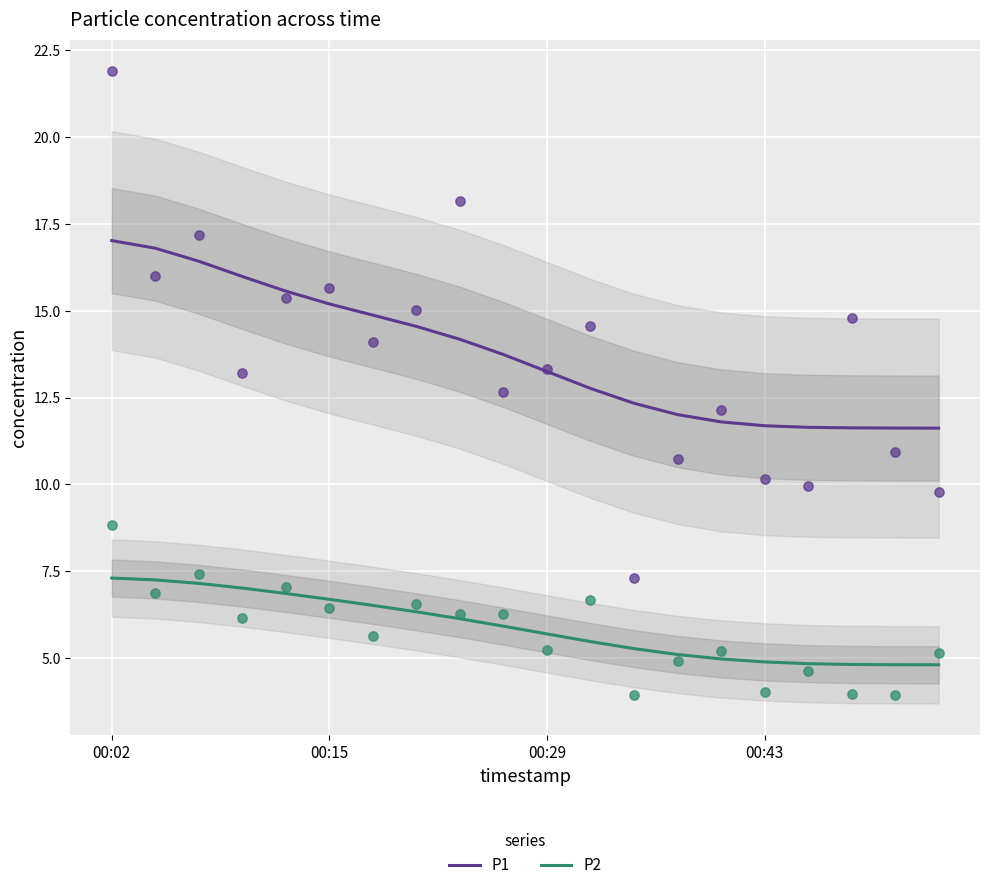

Which series contains the lowest Y value?

P2